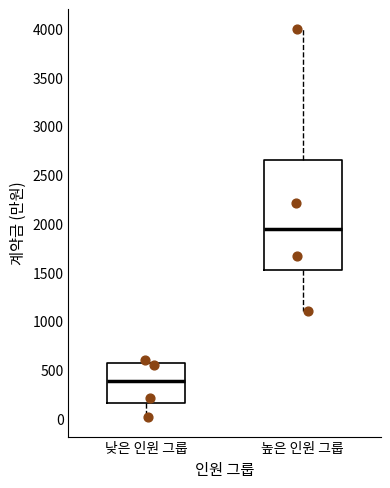

Comparing the boxes themselves (not the whiskers), which one is the tallest?

높은 인원 그룹